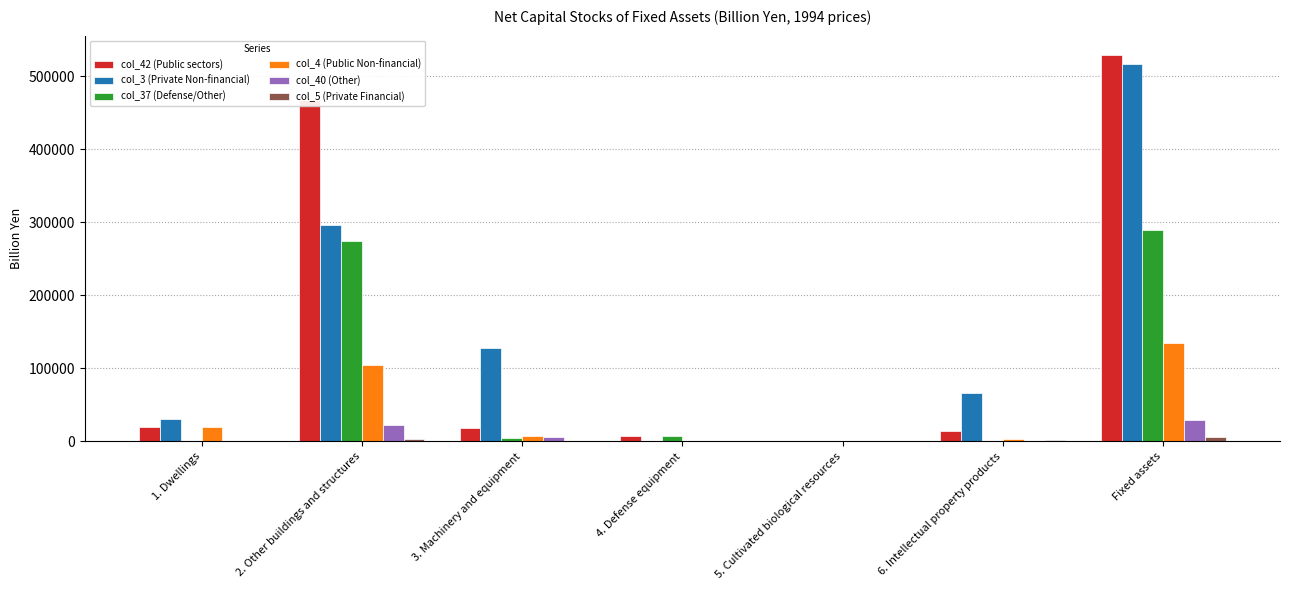

What is the sum of all col_37 (Defense/Other) values?

576980.0